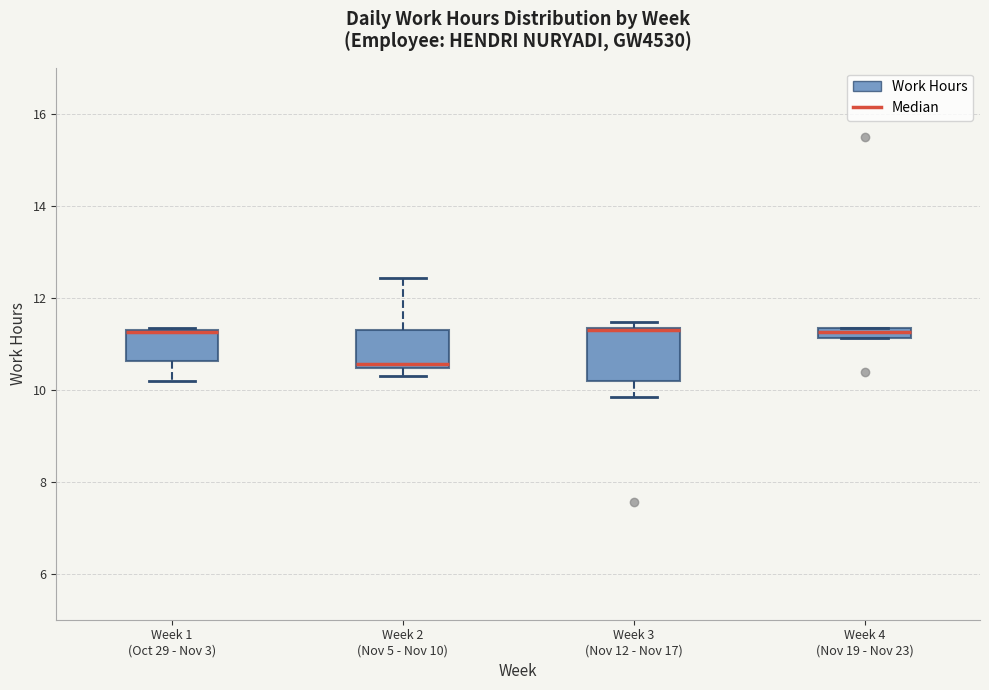

Comparing the boxes themselves (not the whiskers), which one is the tallest?

Week 3 (Nov 12 - Nov 17)